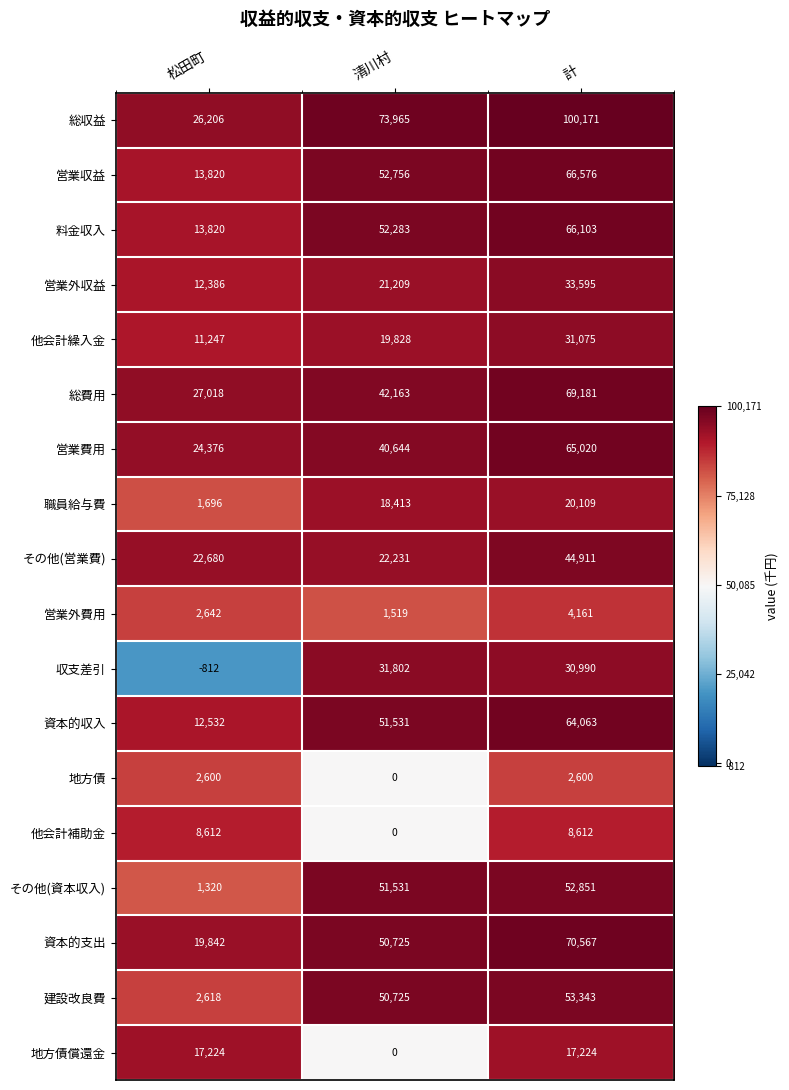

What is the total value across all series at 松田町?

219827